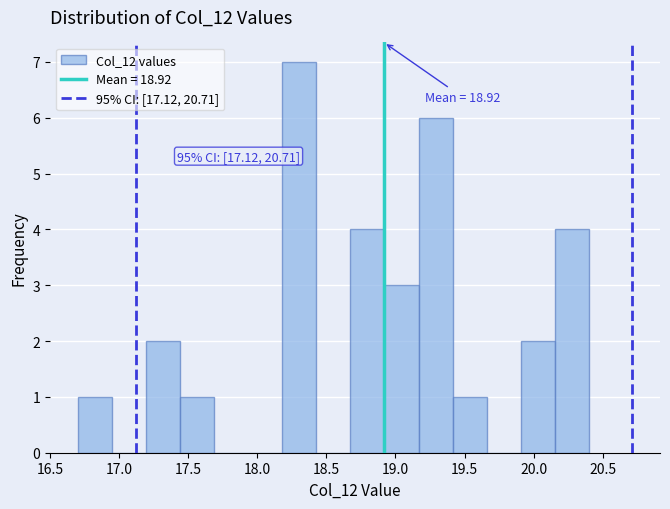

Which range on the x-axis has the tallest bar?

18.20 to 18.45